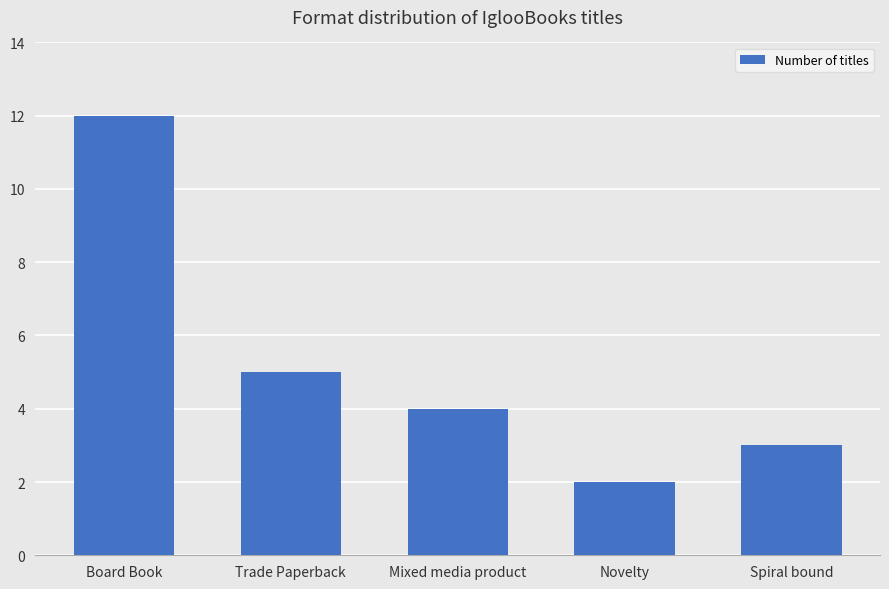

What is the smallest value displayed?

2